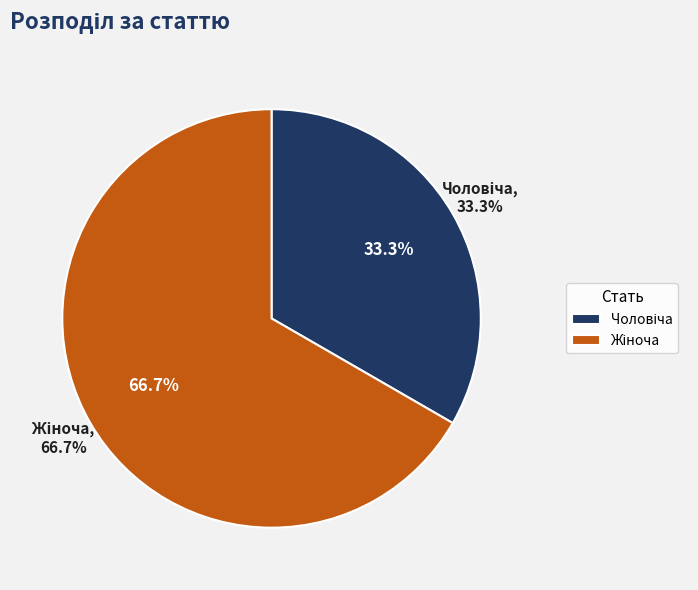

Approximately how many times larger is the value at Чоловіча compared to Жіноча?

0.5